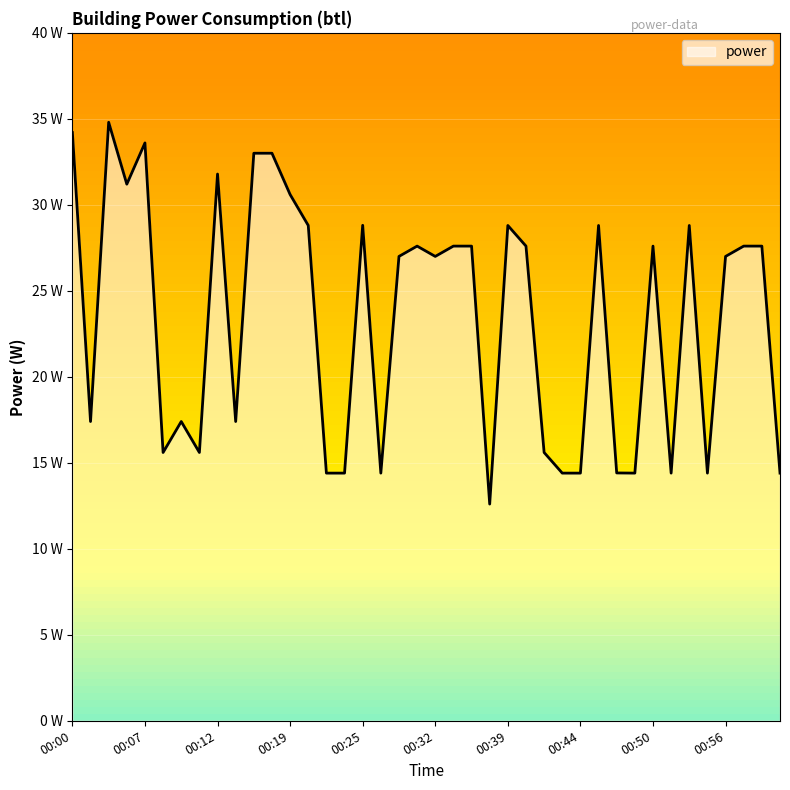

Which label corresponds to the smallest value in the chart?

00:37